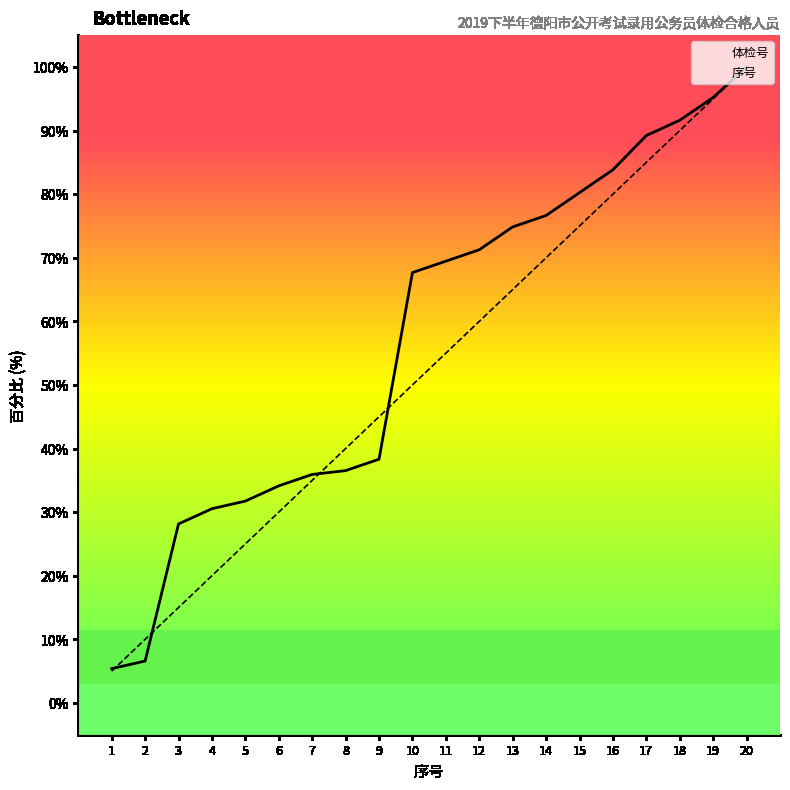

What is the total value across all series at 20?

200.0